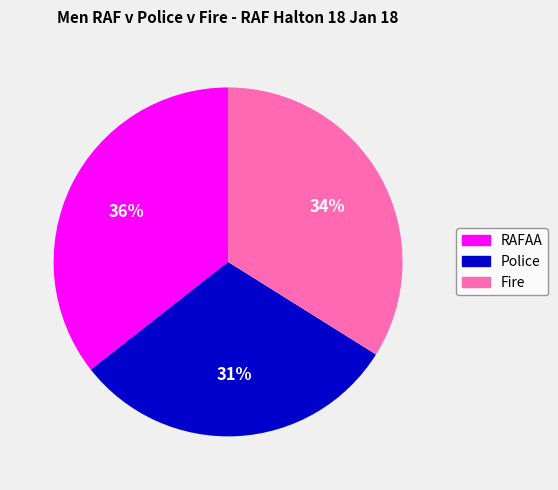

How many segments does this pie chart have?

3